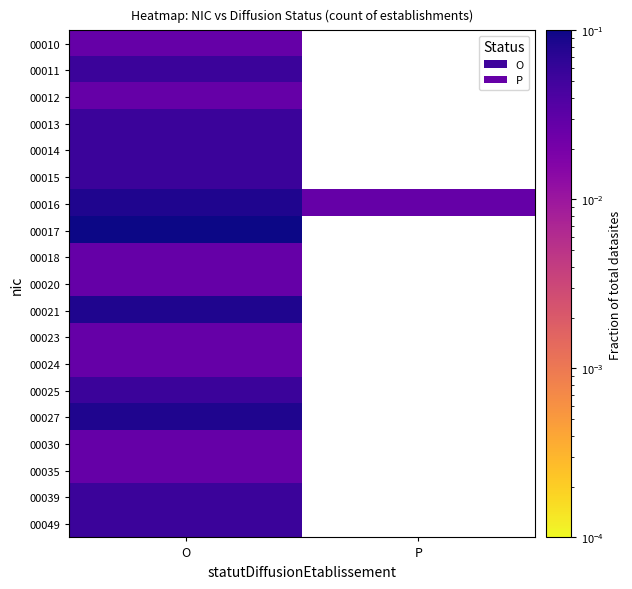

How many values in 00023 are above zero?

1